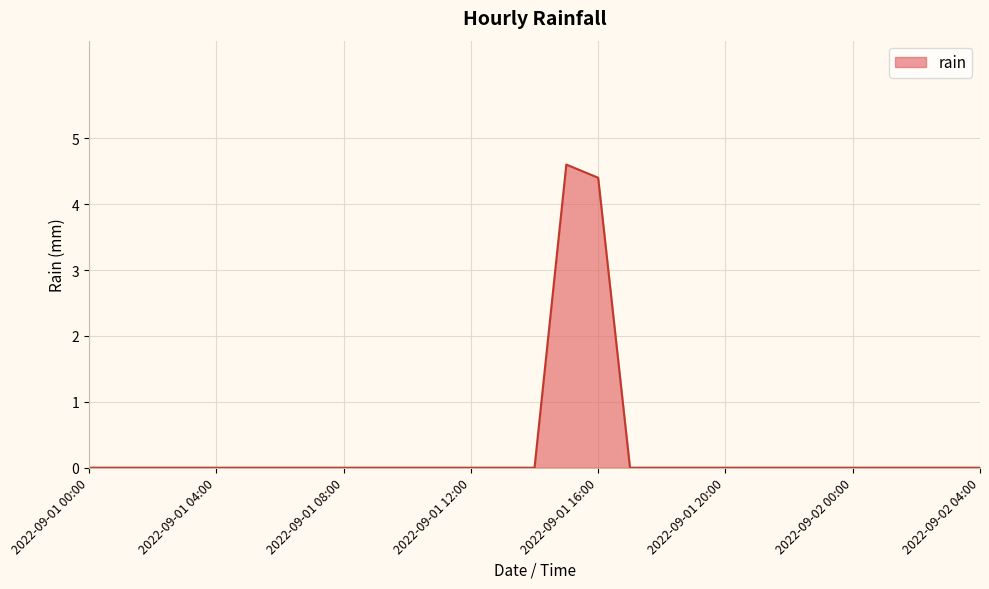

How many lines are shown in the chart?

1